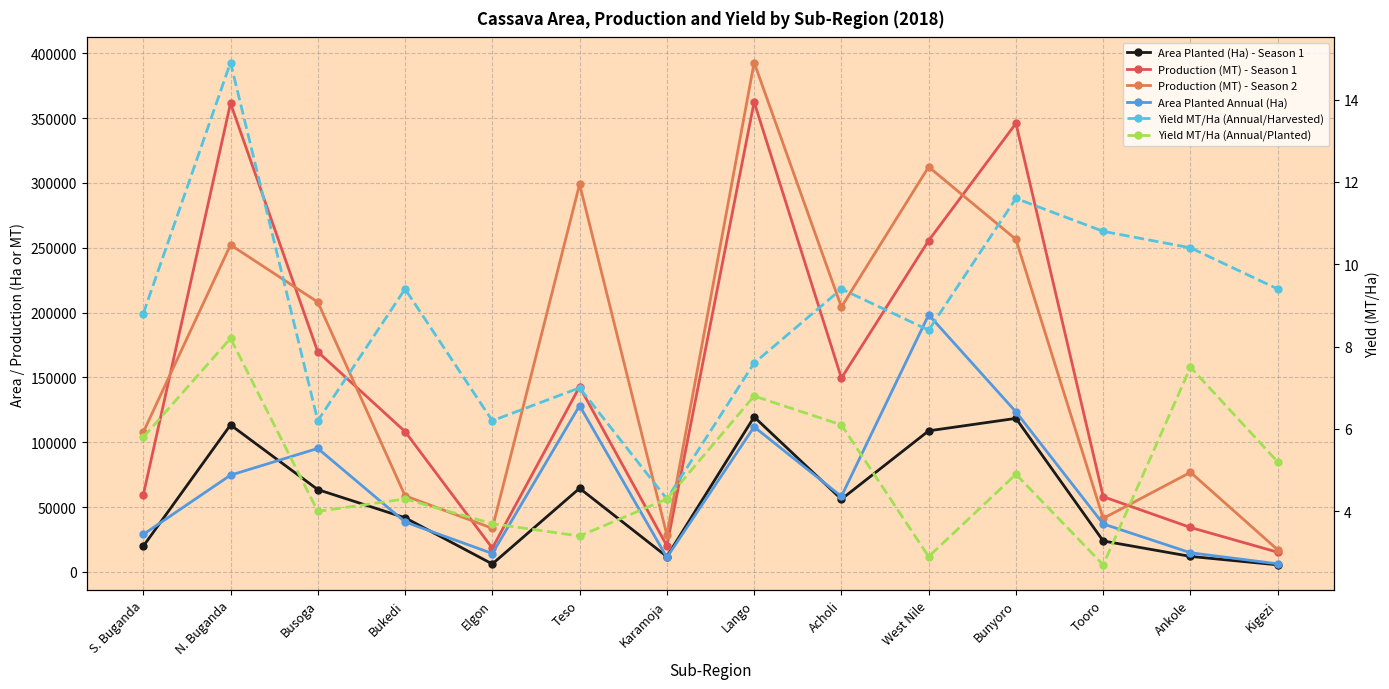

Which category has the highest value in the Production (MT) - Season 2 series?

Lango